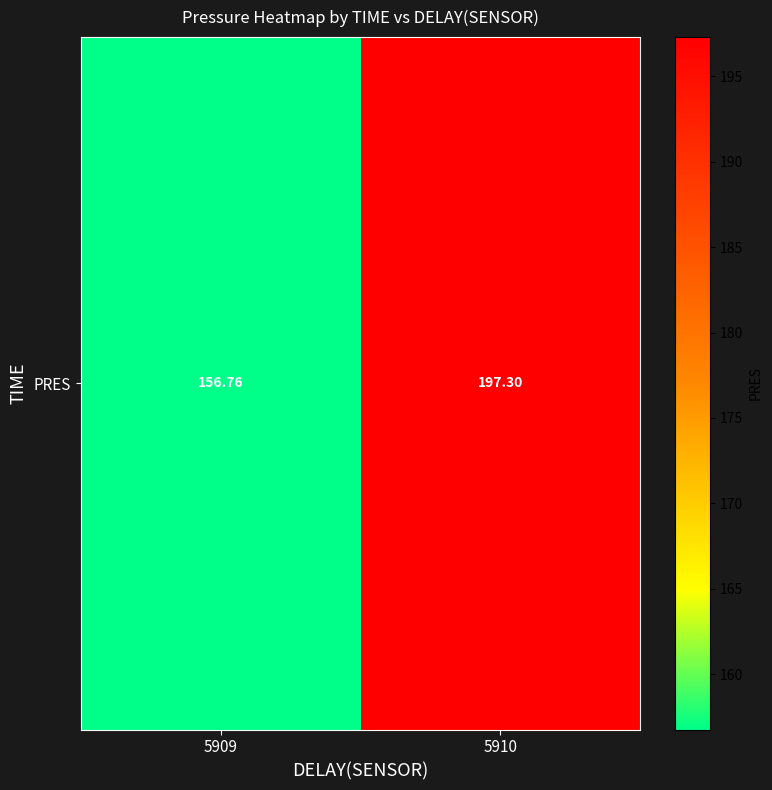

What is the ratio of the value at 5910 to the value at 5909?

1.3